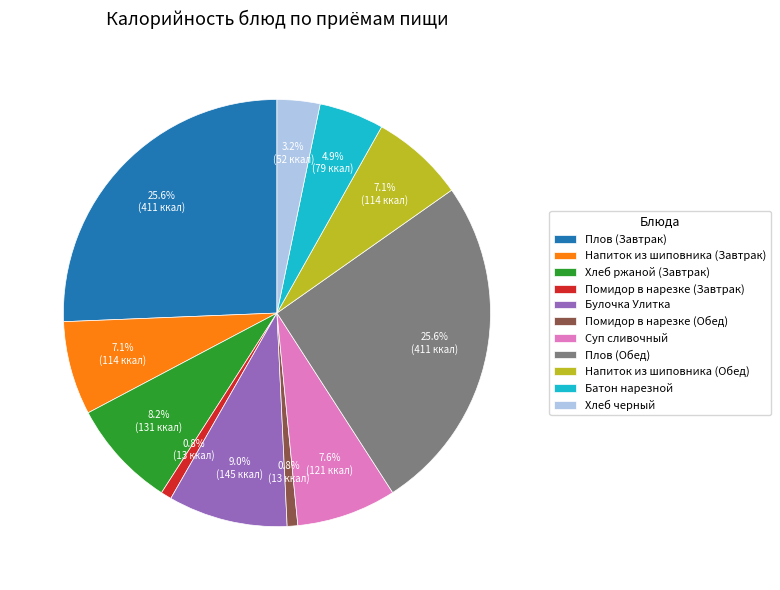

What percentage is NOT represented by Помидор в нарезке (Обед)?

99.2%